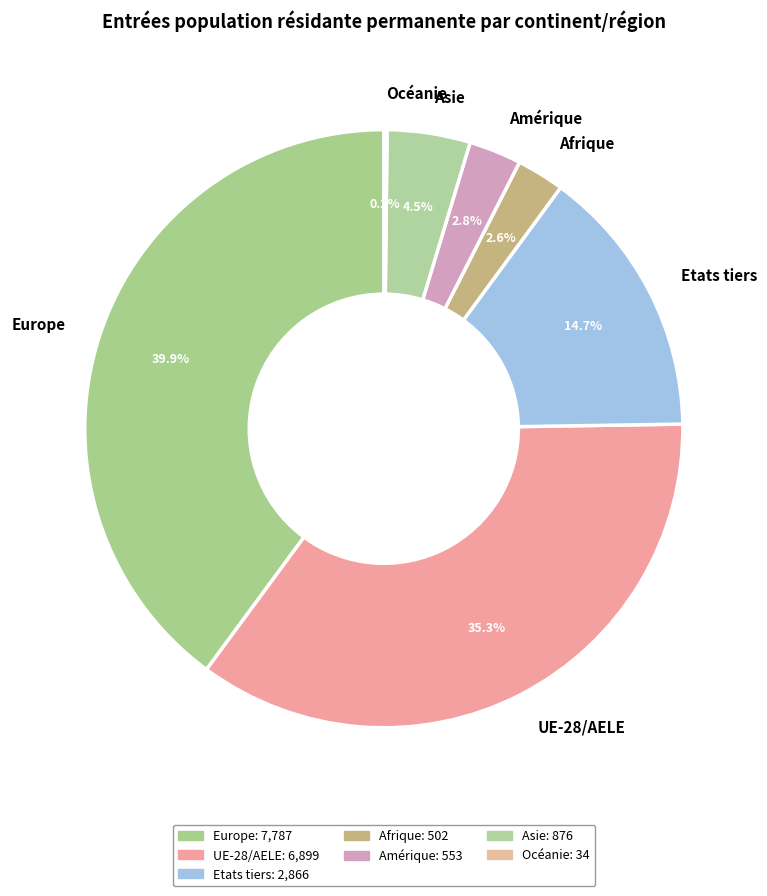

To the nearest percent, what portion does Europe represent?

40%